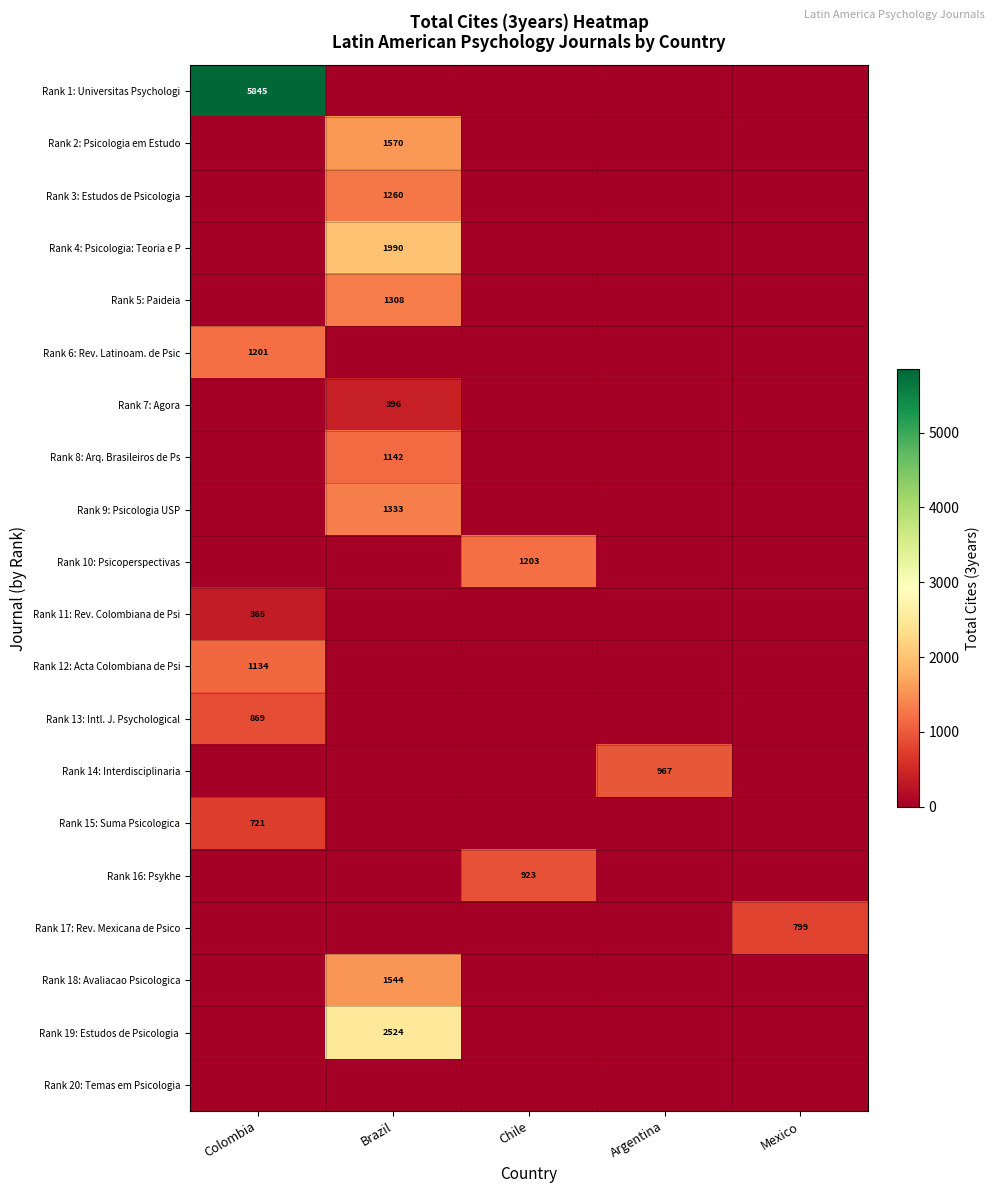

At how many categories does at least one series exceed 267?

5